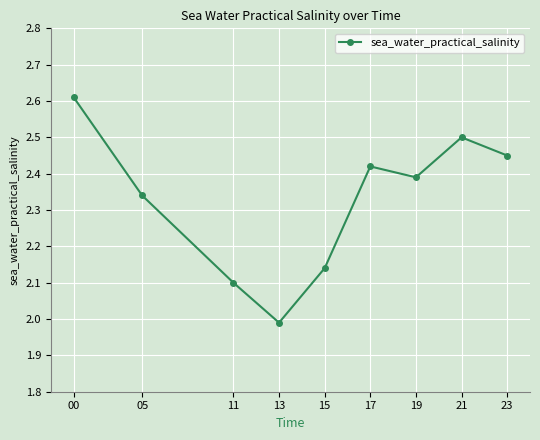

The chart shows a value of 0.9 at 05. True or false?

False